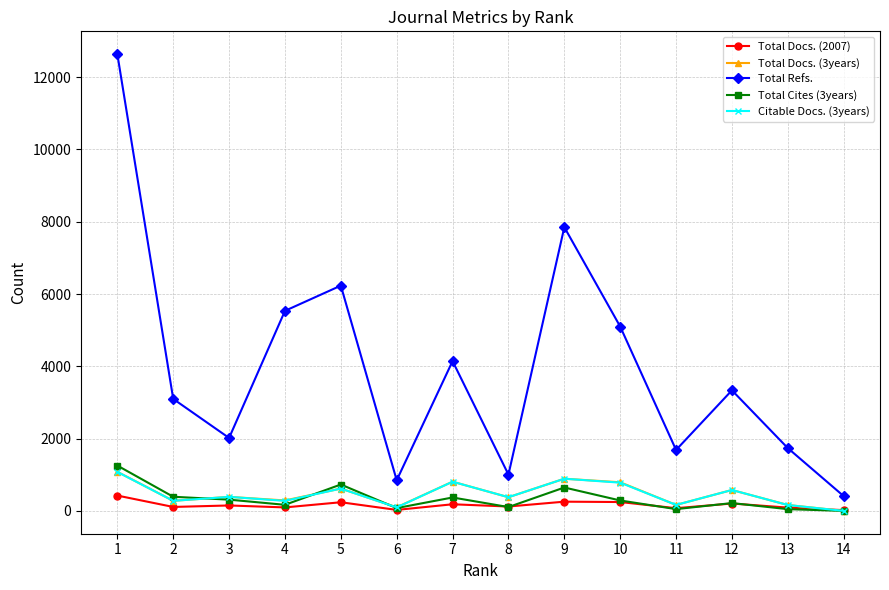

At how many categories does at least one series exceed 12584?

1